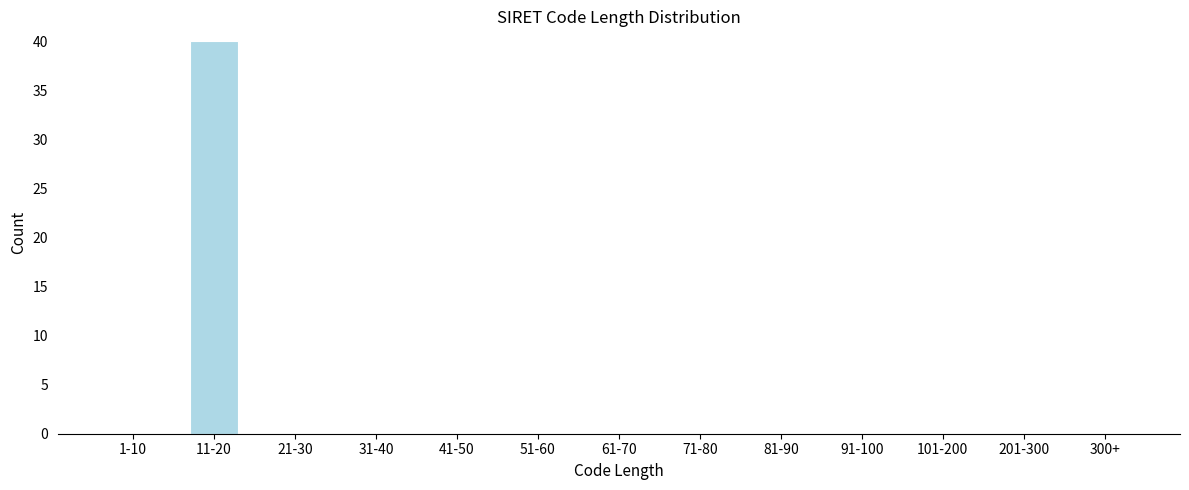

Reading right to left, extract all data points from this chart.

300+=0	201-300=0	101-200=0	91-100=0	81-90=0	71-80=0	61-70=0	51-60=0	41-50=0	31-40=0	21-30=0	11-20=40	1-10=0